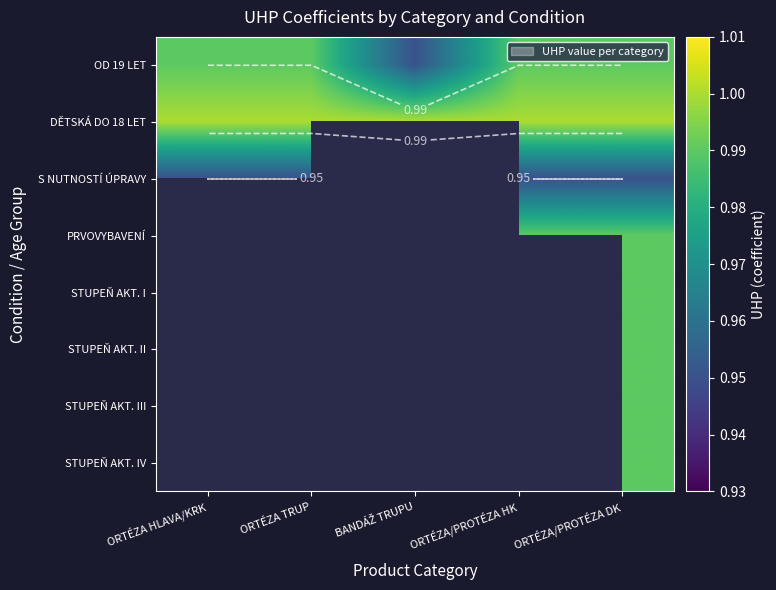

What is the smallest value displayed?

0.9